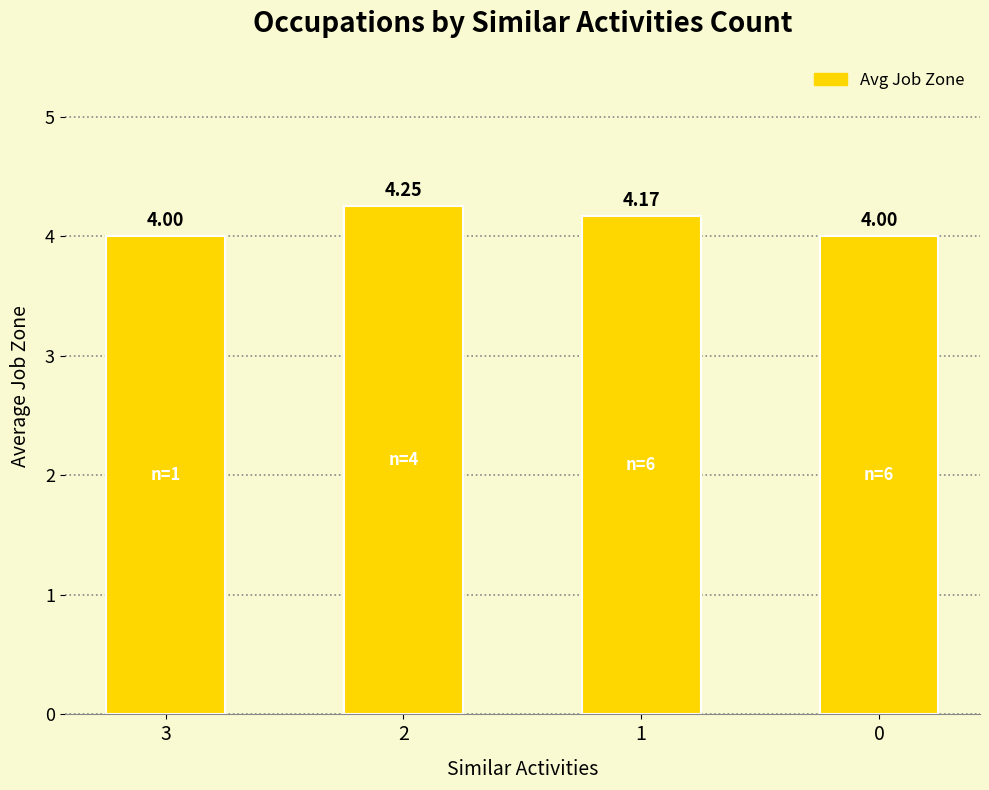

What is the sum of the values at 1 and 3?

8.2